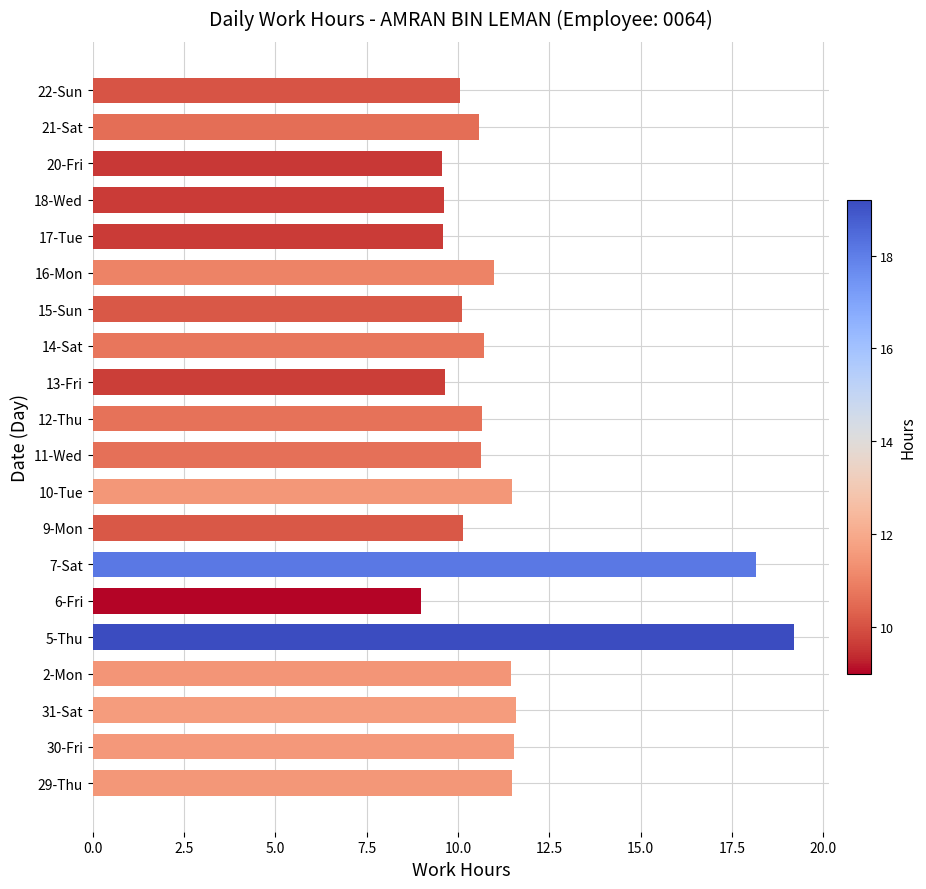

Read the value at 16-Mon.

11.0